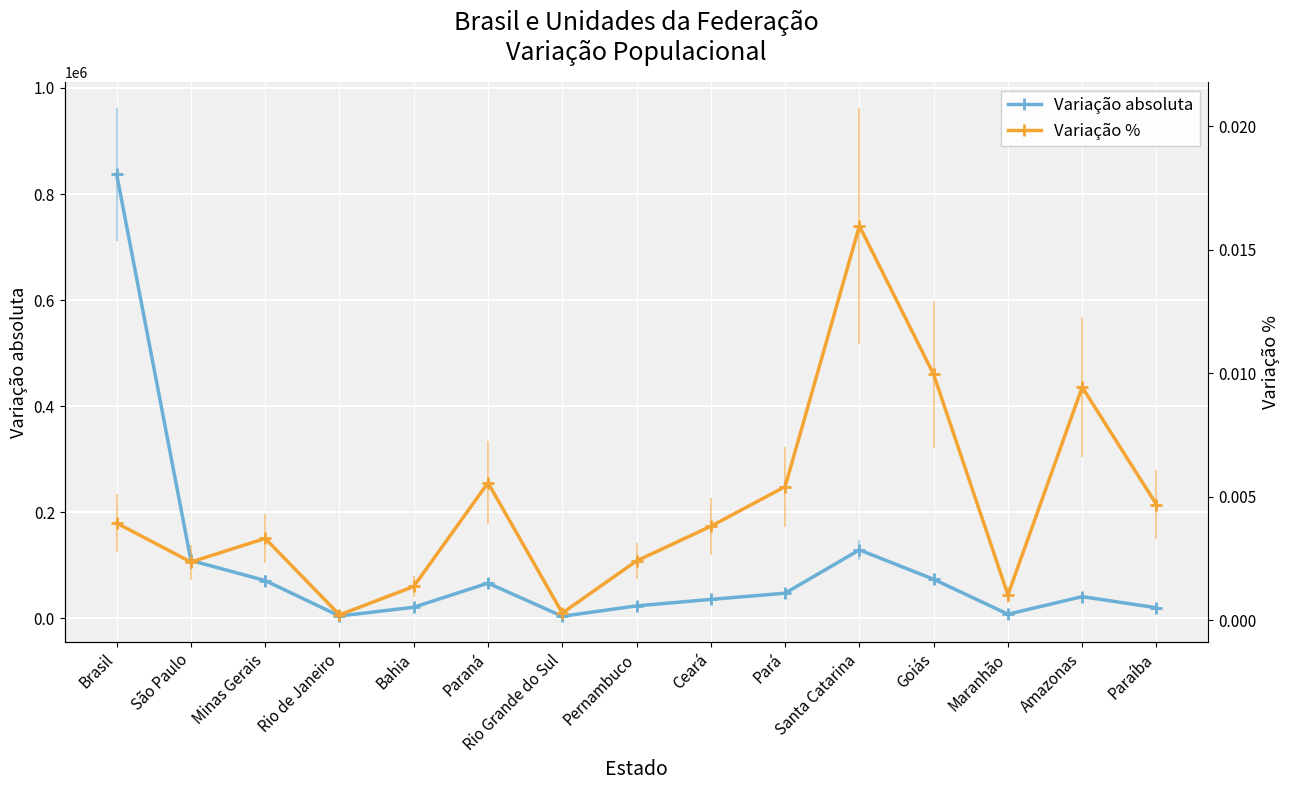

Which series has the widest spread of values?

Variação absoluta